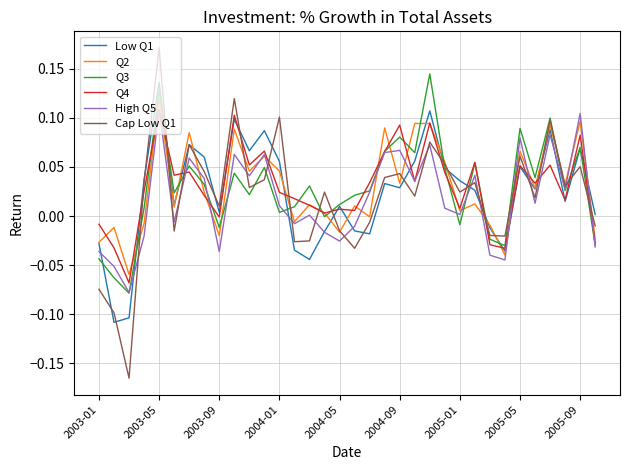

Which series has the largest range (max minus min)?

Cap Low Q1